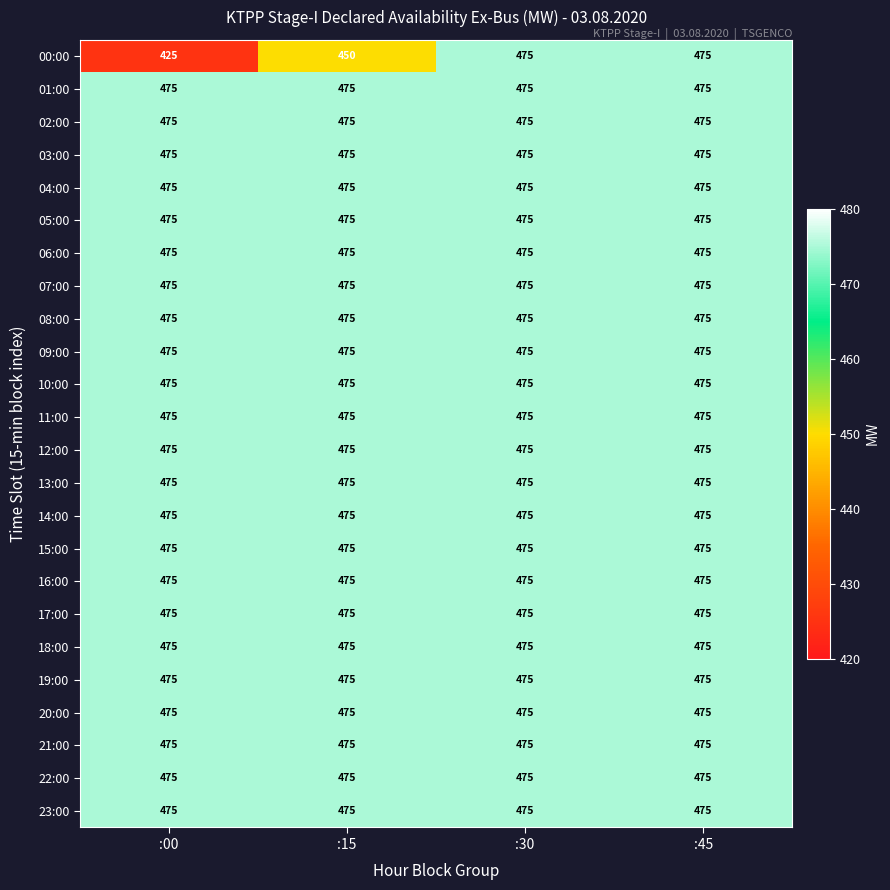

Is it true that 09:00 equals 475 at :15?

True